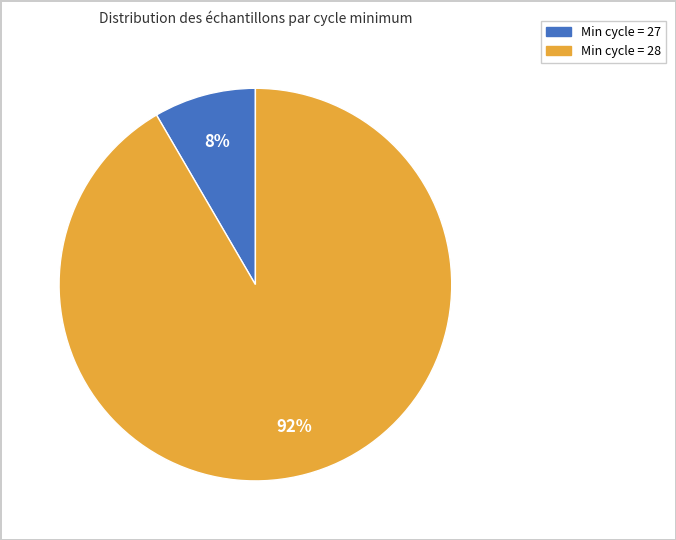

Does any single category account for the majority?

Yes